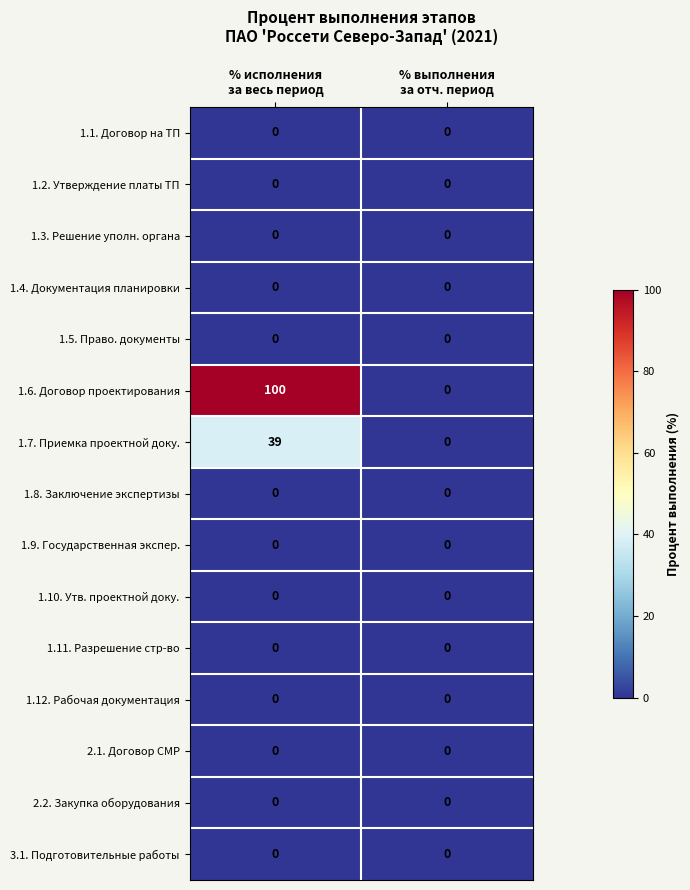

What is the spread (max minus min) of values at % исполнения
за весь период?

100